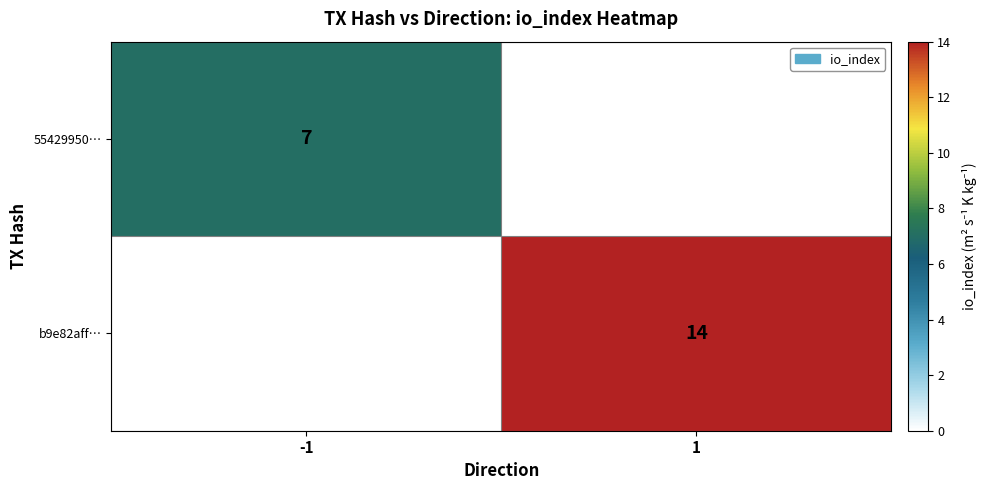

The value of 55429950… at -1 is 5. True or false?

False